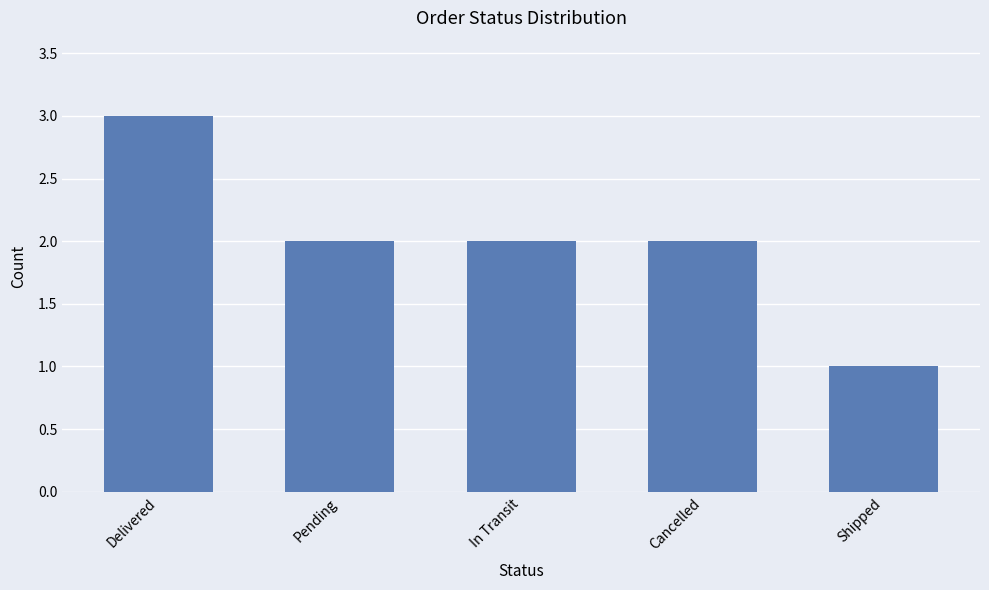

What is the change in value from Delivered to Pending?

-1